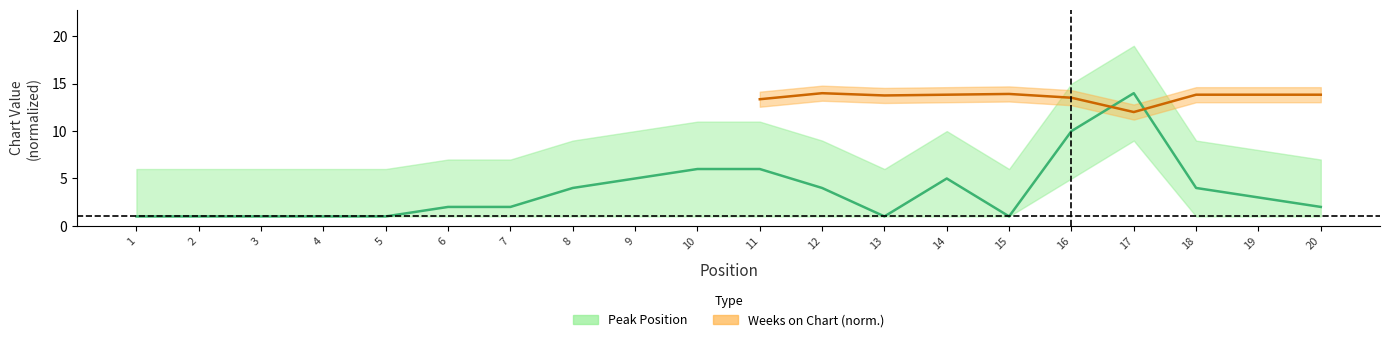

Does the chart display data point markers on the line(s)?

No